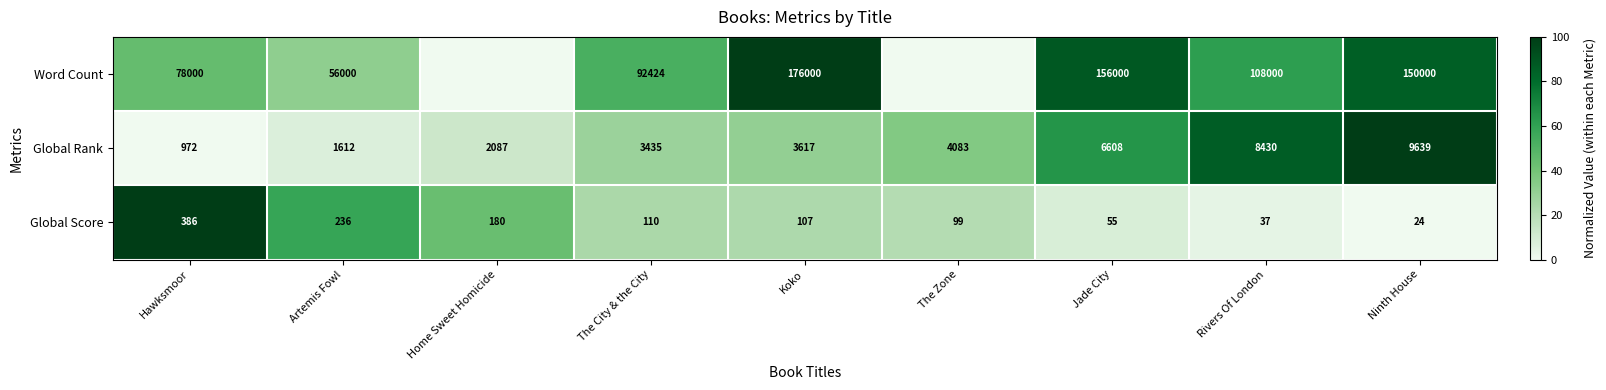

What is the total value across all series at Koko?

179724